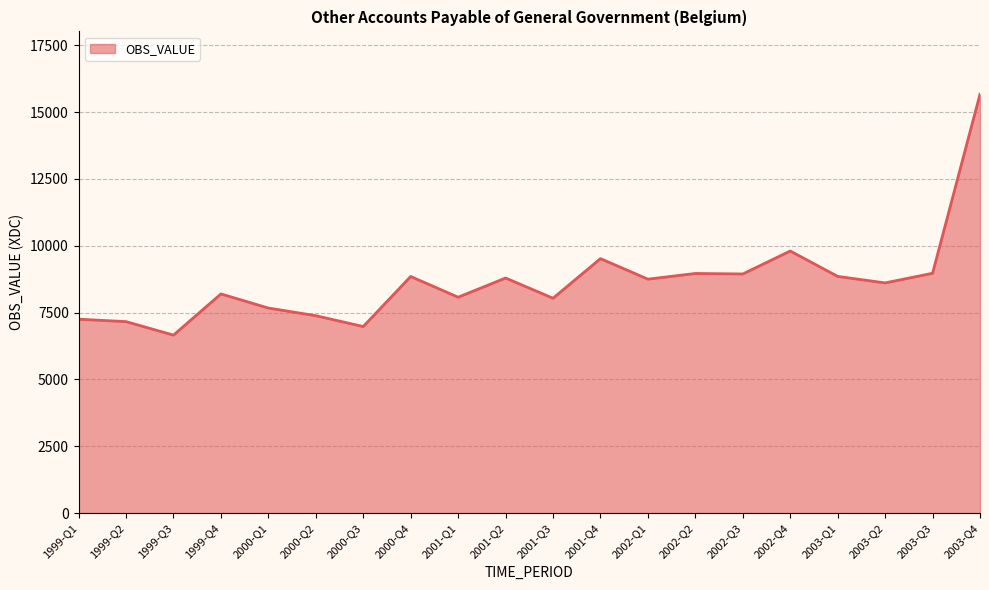

True or false: there are more than 1 points higher than both neighbors.

True